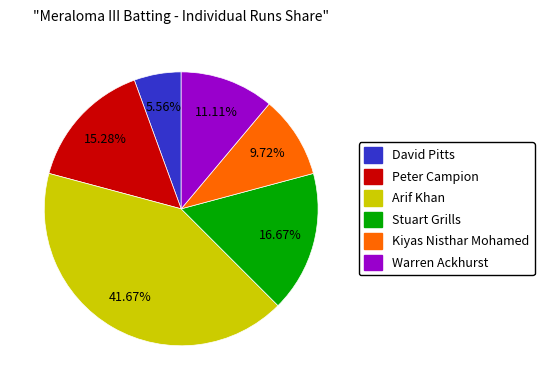

Which has a higher value, David Pitts or Arif Khan?

Arif Khan